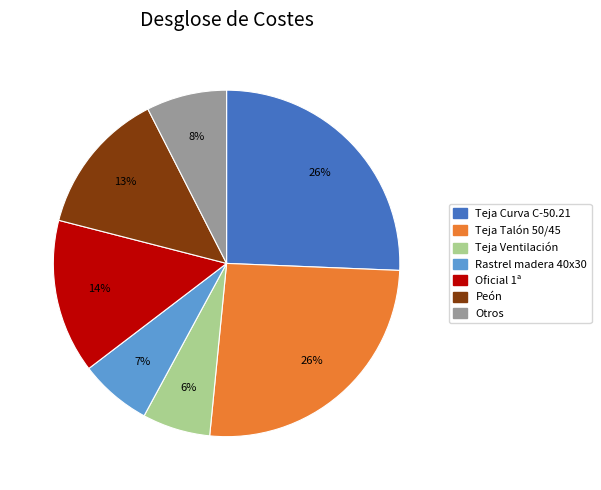

Does any single category account for the majority?

No